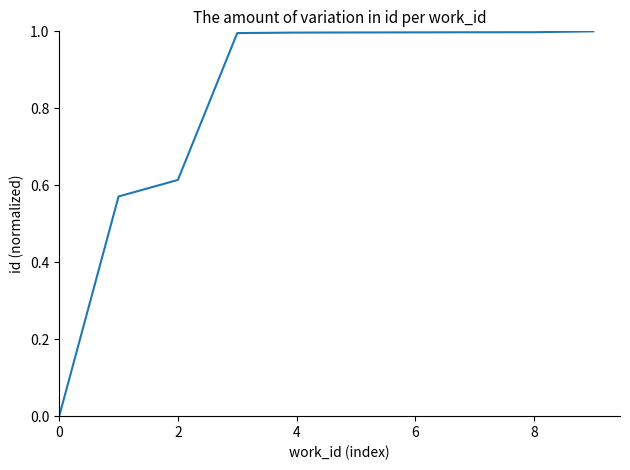

Count the number of categories in the chart.

10